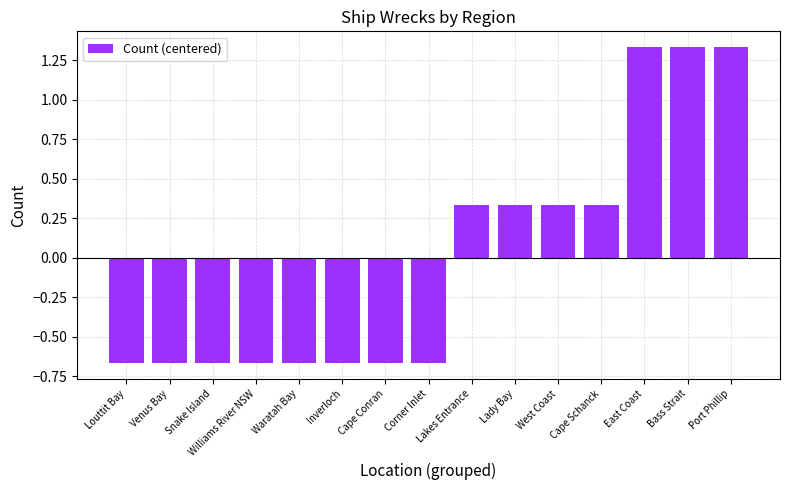

Which has a higher value, Venus Bay or Lakes Entrance?

Lakes Entrance